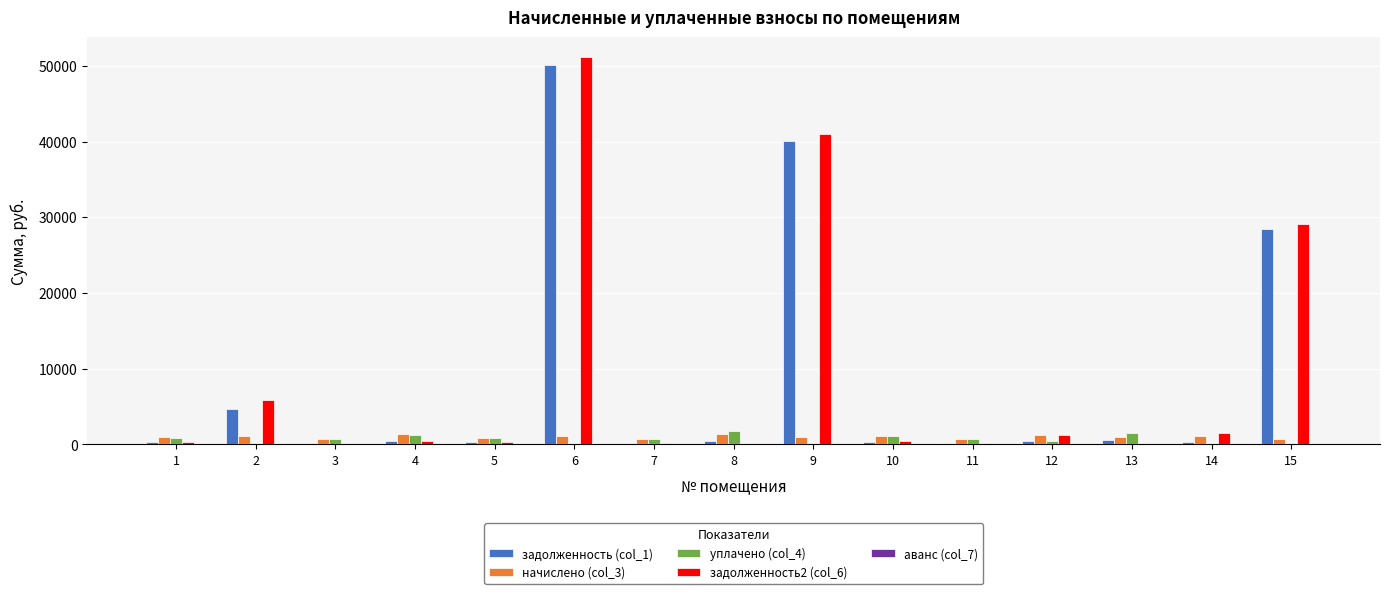

Is it true that начислено (col_3) equals 691.4 at 7?

True